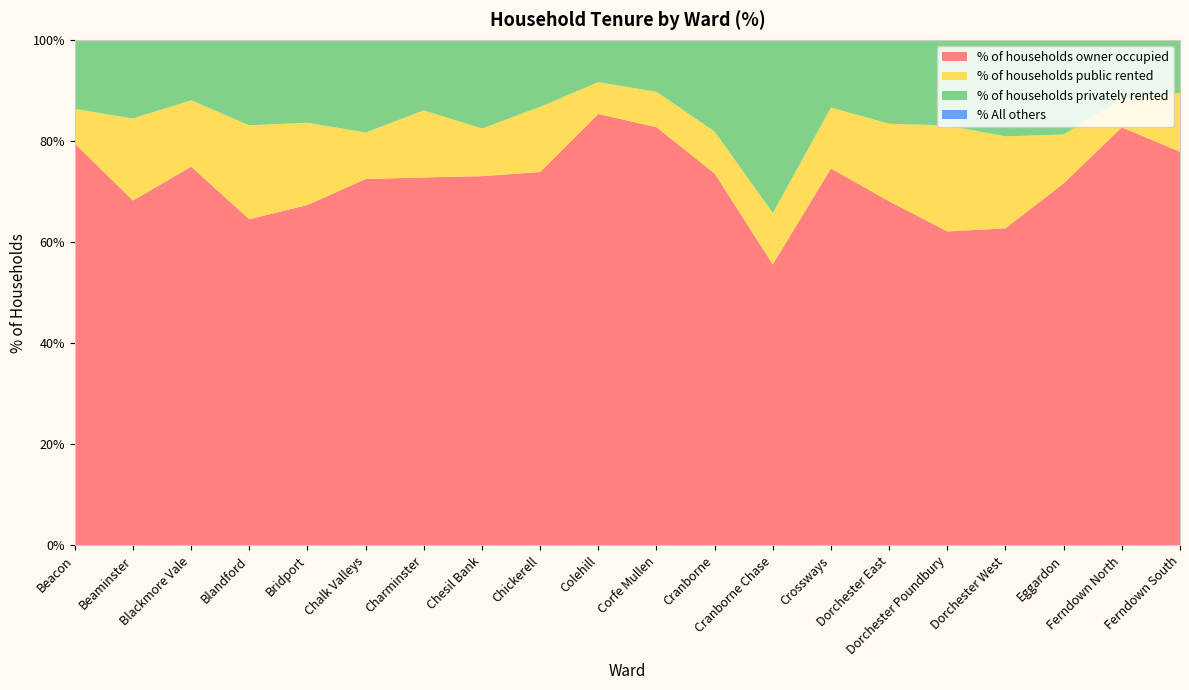

Reading right to left, transcribe all the data shown in this chart.

% of households owner occupied: Ferndown South=77.9	Ferndown North=82.7	Eggardon=71.6	Dorchester West=62.7	Dorchester Poundbury=62.1	Dorchester East=68.1	Crossways=74.6	Cranborne Chase=55.6	Cranborne=73.6	Corfe Mullen=82.7	Colehill=85.3	Chickerell=73.9	Chesil Bank=73.0	Charminster=72.8	Chalk Valleys=72.5	Bridport=67.3	Blandford=64.5	Blackmore Vale=74.9	Beaminster=68.2	Beacon=79.5
% of households public rented: Ferndown South=11.7	Ferndown North=5.6	Eggardon=9.7	Dorchester West=18.2	Dorchester Poundbury=21.0	Dorchester East=15.3	Crossways=12.0	Cranborne Chase=10.2	Cranborne=8.3	Corfe Mullen=7.0	Colehill=6.3	Chickerell=12.9	Chesil Bank=9.4	Charminster=13.3	Chalk Valleys=9.2	Bridport=16.3	Blandford=18.6	Blackmore Vale=13.1	Beaminster=16.2	Beacon=6.8
% of households privately rented: Ferndown South=10.5	Ferndown North=11.7	Eggardon=18.7	Dorchester West=19.0	Dorchester Poundbury=16.9	Dorchester East=16.6	Crossways=13.4	Cranborne Chase=34.2	Cranborne=18.1	Corfe Mullen=10.3	Colehill=8.3	Chickerell=13.2	Chesil Bank=17.5	Charminster=13.9	Chalk Valleys=18.3	Bridport=16.4	Blandford=16.7	Blackmore Vale=12.0	Beaminster=15.6	Beacon=13.7
% All others: Ferndown South=0.0	Ferndown North=0.0	Eggardon=0.0	Dorchester West=0.1	Dorchester Poundbury=0.0	Dorchester East=0.0	Crossways=0.0	Cranborne Chase=0.0	Cranborne=0.0	Corfe Mullen=0.0	Colehill=0.0	Chickerell=0.0	Chesil Bank=0.0	Charminster=0.0	Chalk Valleys=0.0	Bridport=0.0	Blandford=0.2	Blackmore Vale=0.0	Beaminster=0.0	Beacon=0.0